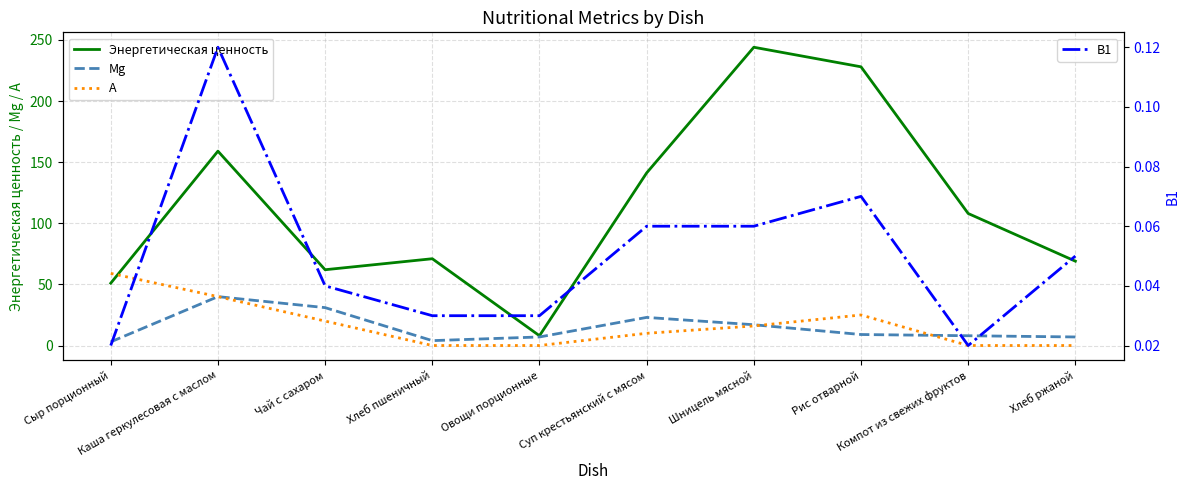

Rank the series by their maximum value, from highest to lowest.

Энергетическая ценность, A, Mg, B1